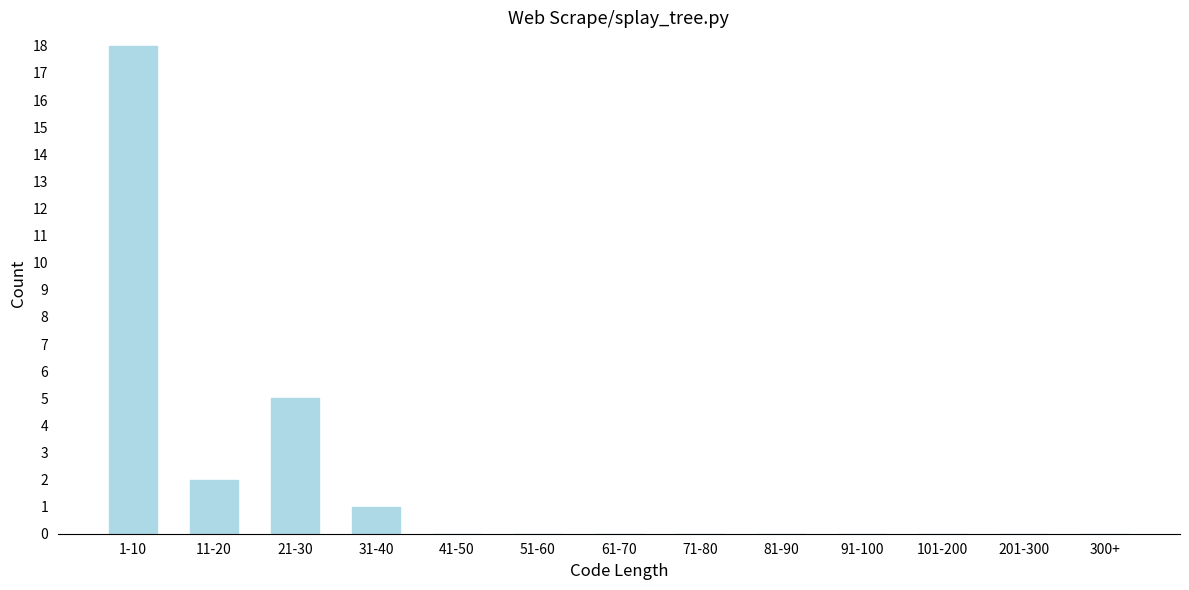

Reading right to left, extract all data points from this chart.

300+=0	201-300=0	101-200=0	91-100=0	81-90=0	71-80=0	61-70=0	51-60=0	41-50=0	31-40=1	21-30=5	11-20=2	1-10=18